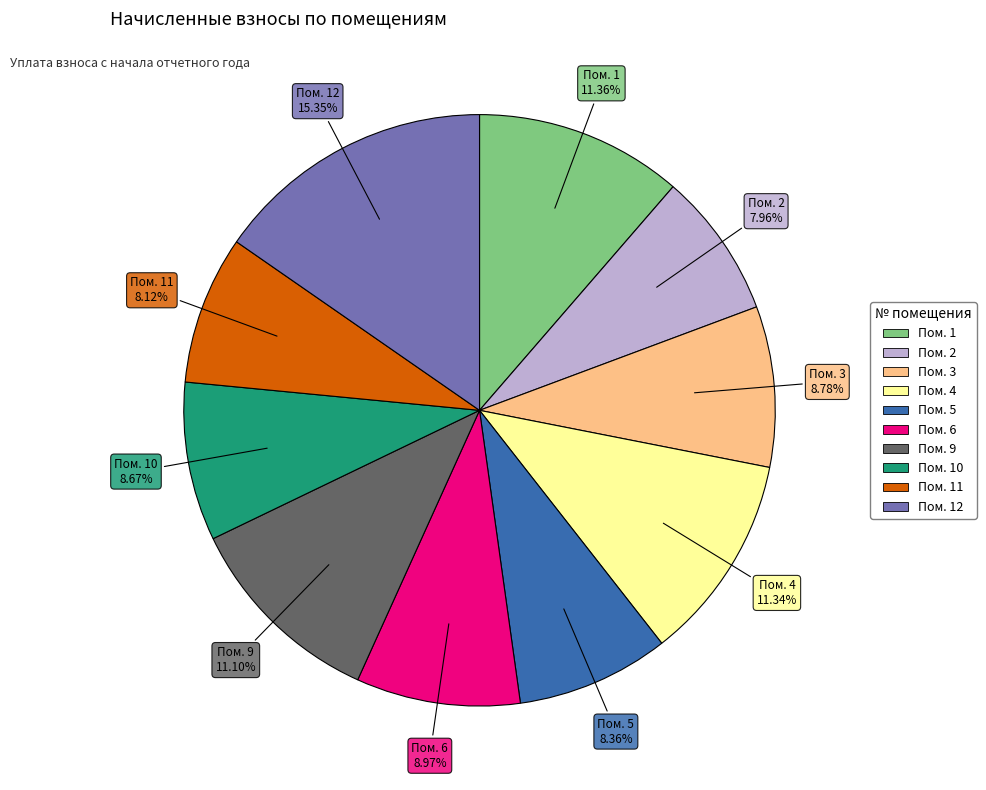

Is there a majority slice in this chart?

No